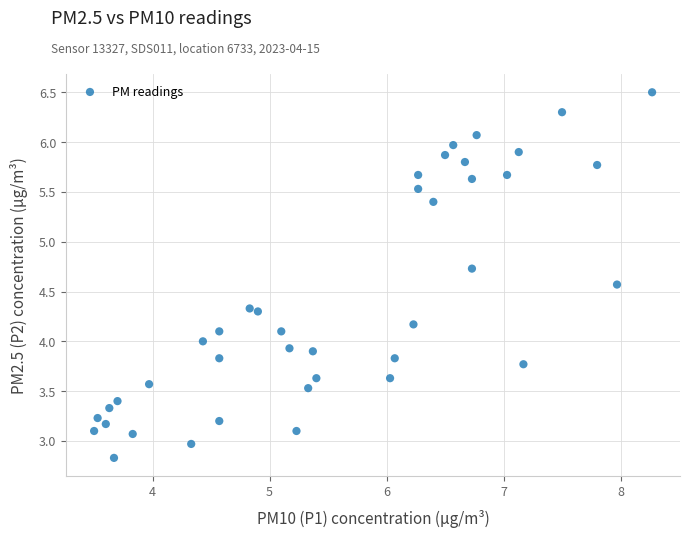

What is the range of X values (max minus min)?

4.8